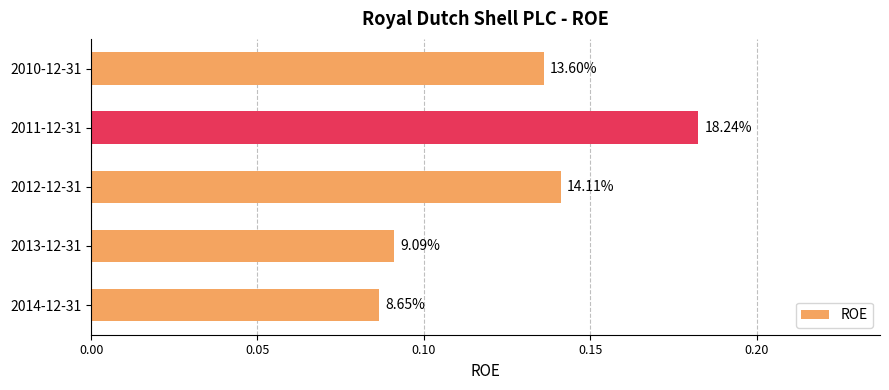

What is the sum of all values?

0.6